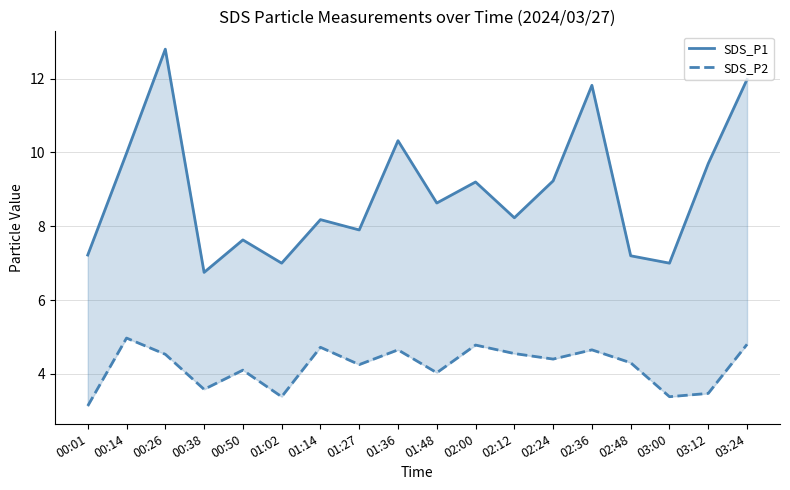

Reading right to left, list all the values displayed in this chart.

SDS_P1: 03:24=12.0	03:12=9.7	03:00=7.0	02:48=7.2	02:36=11.8	02:24=9.2	02:12=8.2	02:00=9.2	01:48=8.6	01:36=10.3	01:27=7.9	01:14=8.2	01:02=7.0	00:50=7.6	00:38=6.8	00:26=12.8	00:14=10.0	00:01=7.2
SDS_P2: 03:24=4.8	03:12=3.5	03:00=3.4	02:48=4.3	02:36=4.7	02:24=4.4	02:12=4.5	02:00=4.8	01:48=4.0	01:36=4.7	01:27=4.2	01:14=4.7	01:02=3.4	00:50=4.1	00:38=3.6	00:26=4.5	00:14=5.0	00:01=3.1